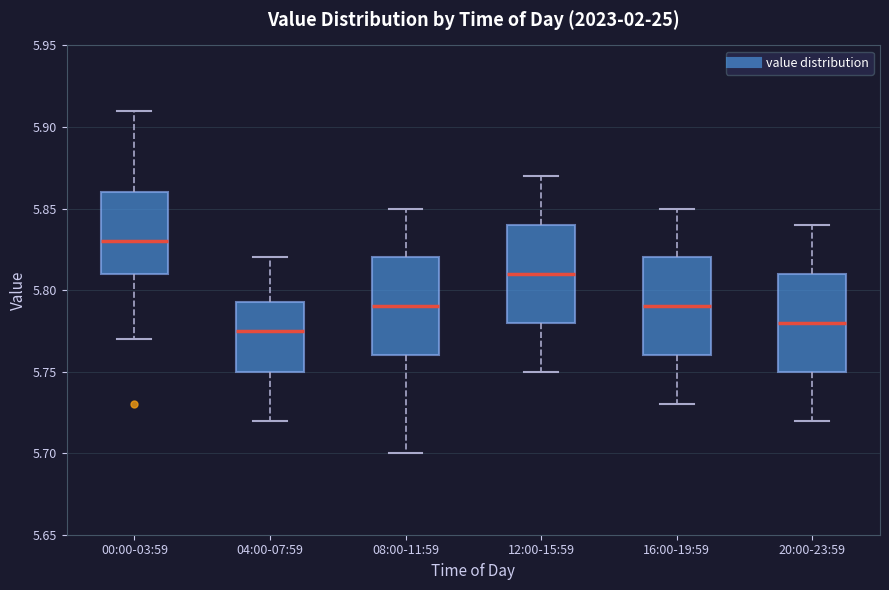

Reading left to right, transcribe this box plot: for each box, give where its median line is, the range the box spans, and where its two whiskers end, as read against the y-axis. The values are not printed on the chart, so give them approximately, as read against the axis.

00:00-03:59: median 5.830, box 5.810 to 5.860, whiskers 5.770 to 5.910
04:00-07:59: median 5.775, box 5.750 to 5.795, whiskers 5.720 to 5.820
08:00-11:59: median 5.790, box 5.760 to 5.820, whiskers 5.700 to 5.850
12:00-15:59: median 5.810, box 5.780 to 5.840, whiskers 5.750 to 5.870
16:00-19:59: median 5.790, box 5.760 to 5.820, whiskers 5.730 to 5.850
20:00-23:59: median 5.780, box 5.750 to 5.810, whiskers 5.720 to 5.840